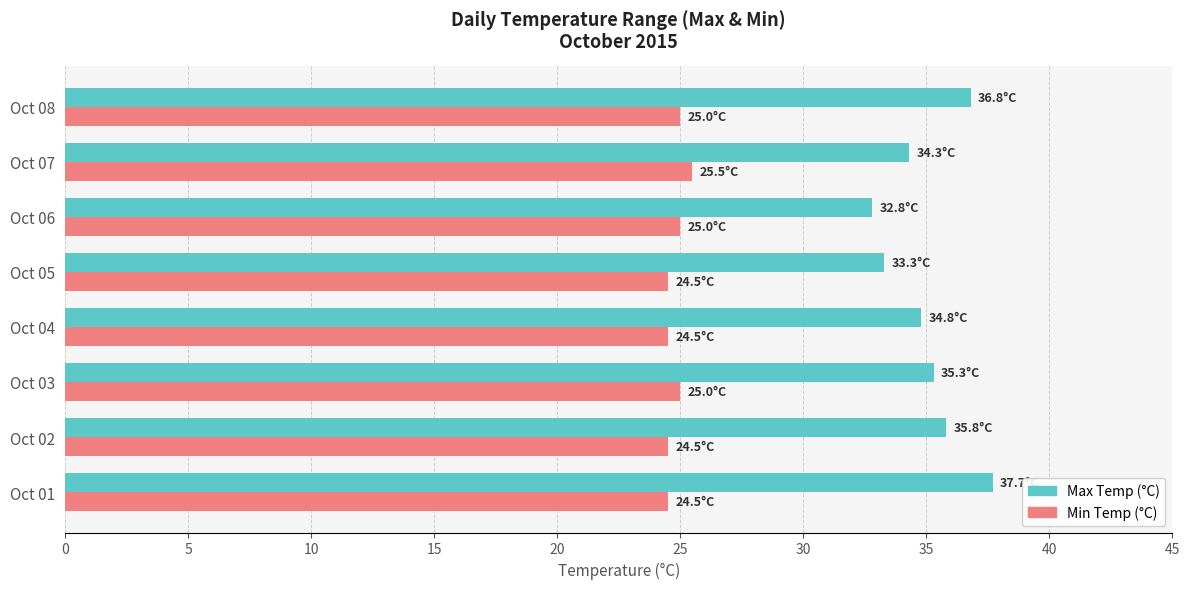

True or false: Max Temp (°C) has a value of 49.6 at Oct 02.

False